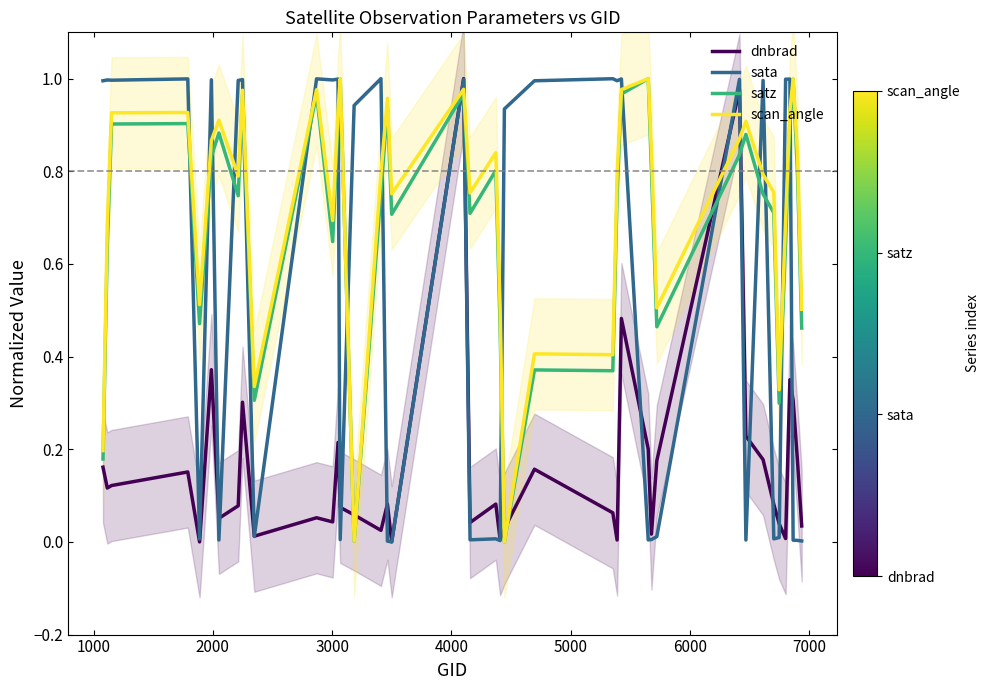

True or false: scan_angle and sata cross at least once.

True